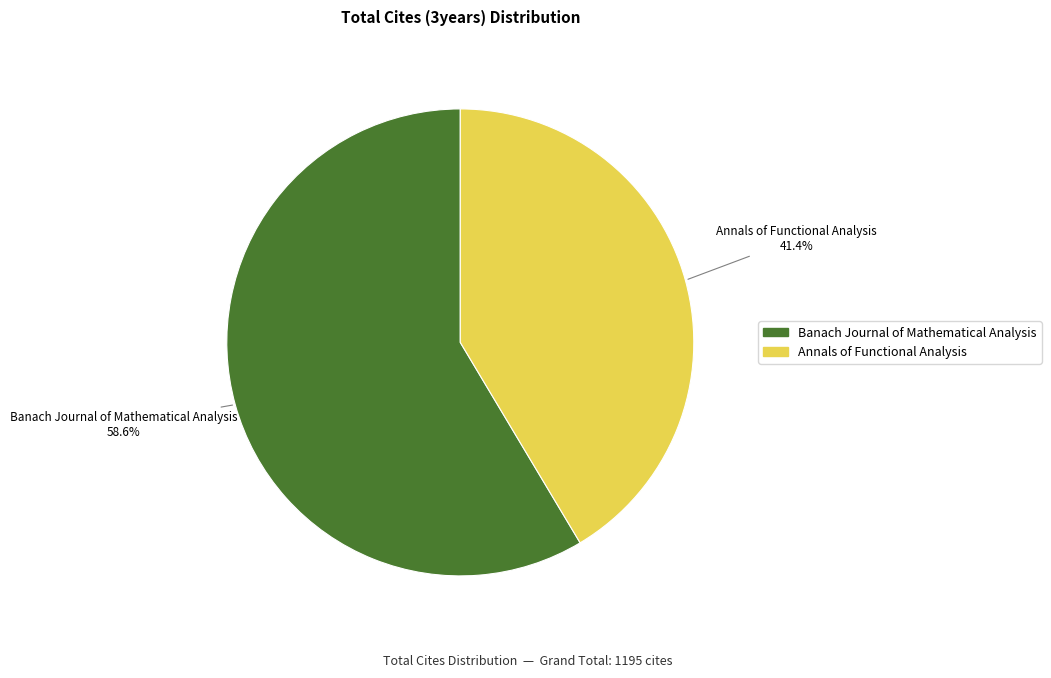

Between Banach Journal of Mathematical Analysis and Annals of Functional Analysis, which is larger?

Banach Journal of Mathematical Analysis